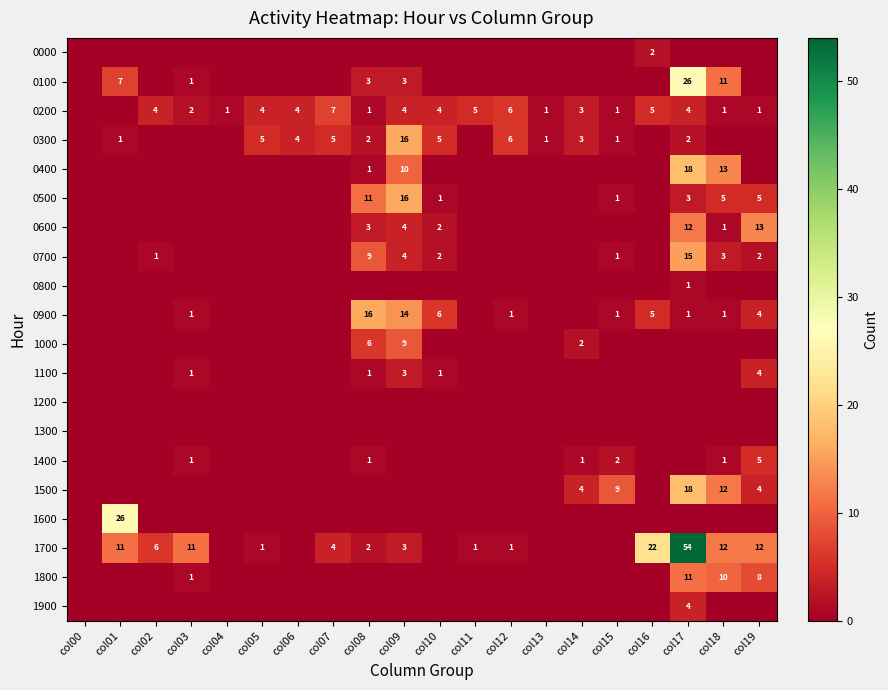

The value of 0500 at col09 is 4. True or false?

False